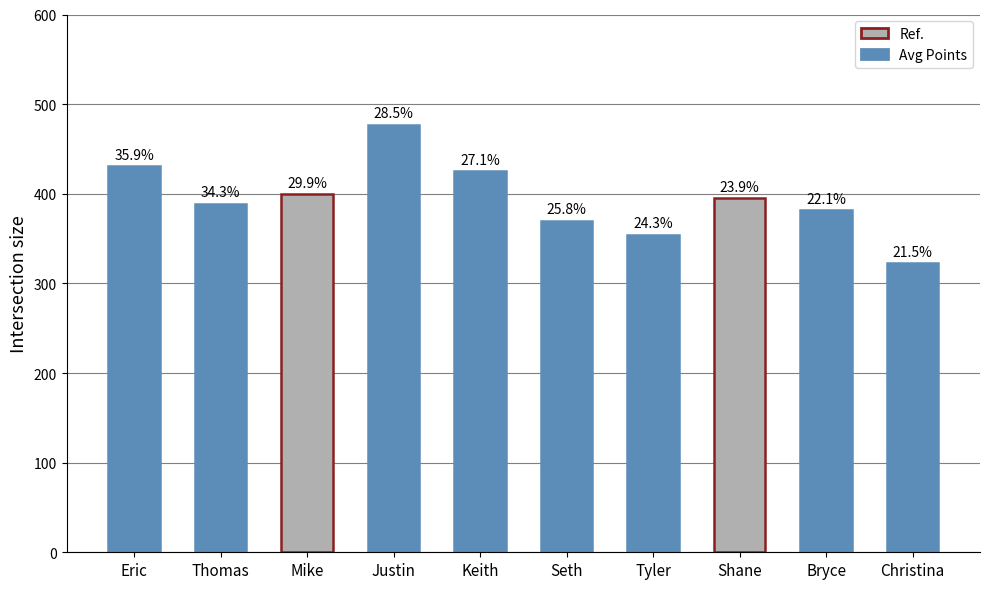

Does the chart contain any negative values?

No